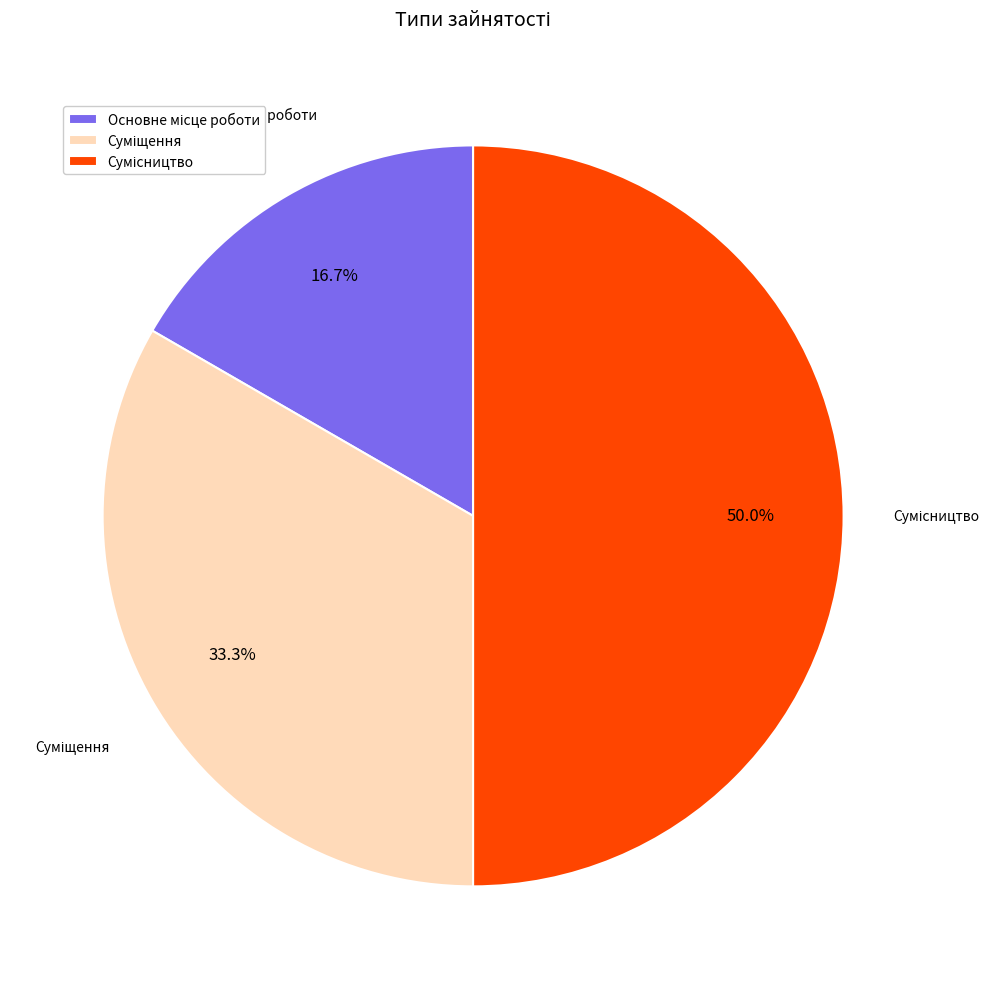

What is the smallest slice in the pie chart?

Основне місце роботи